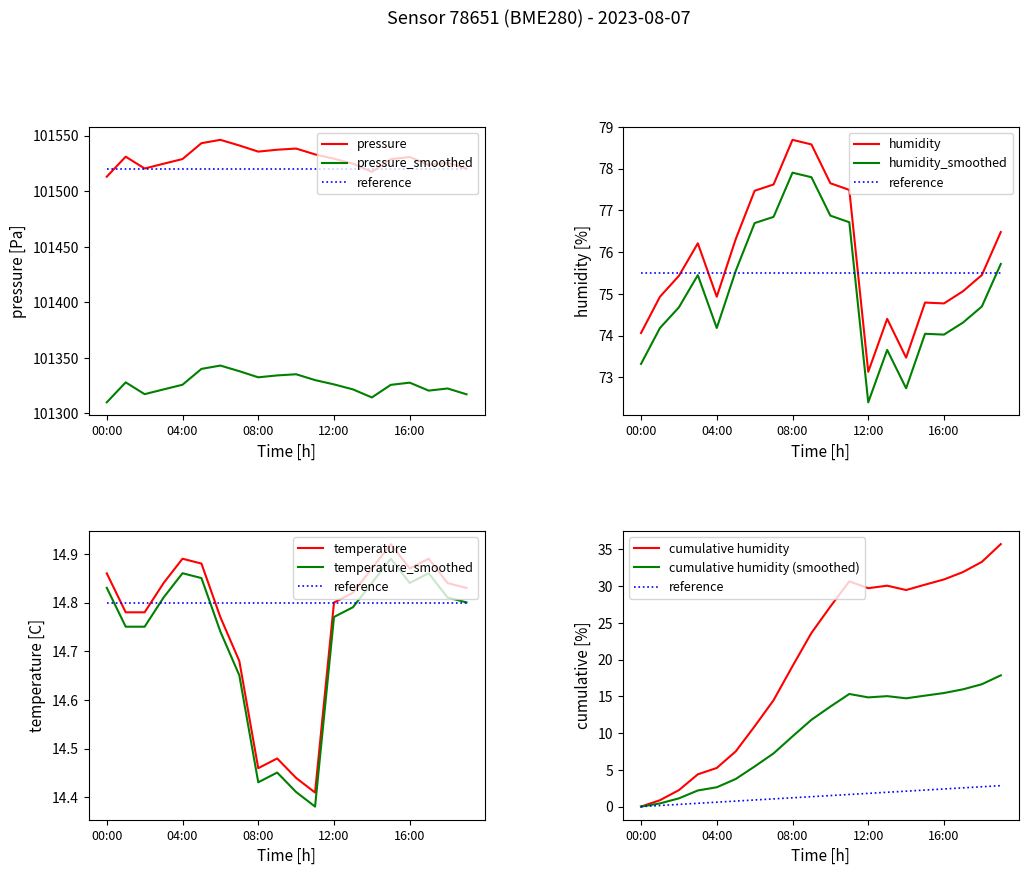

What is the difference between the highest and lowest values at 08:00?

101521.2